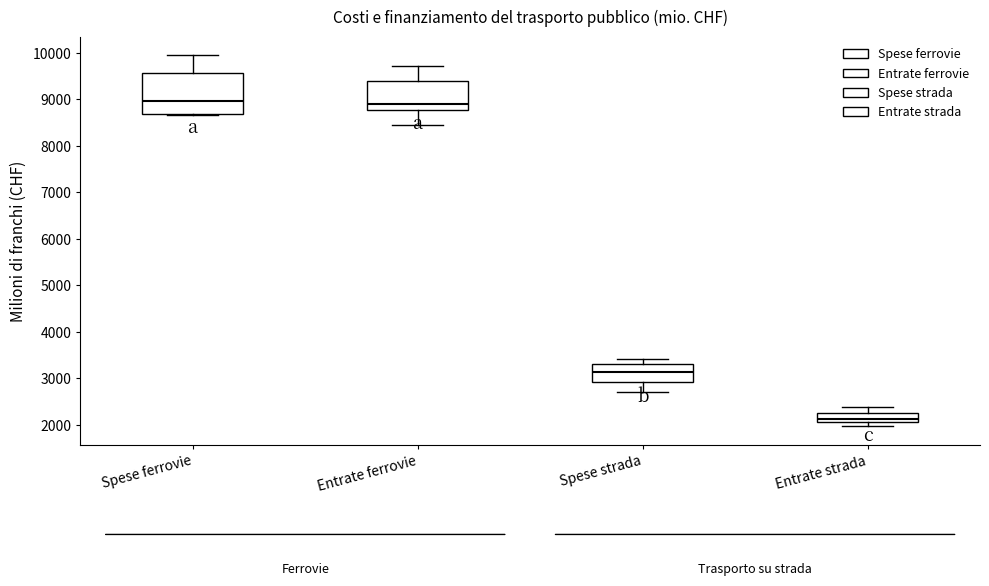

Which box is the tallest, from its lower edge to its upper edge?

Spese ferrovie